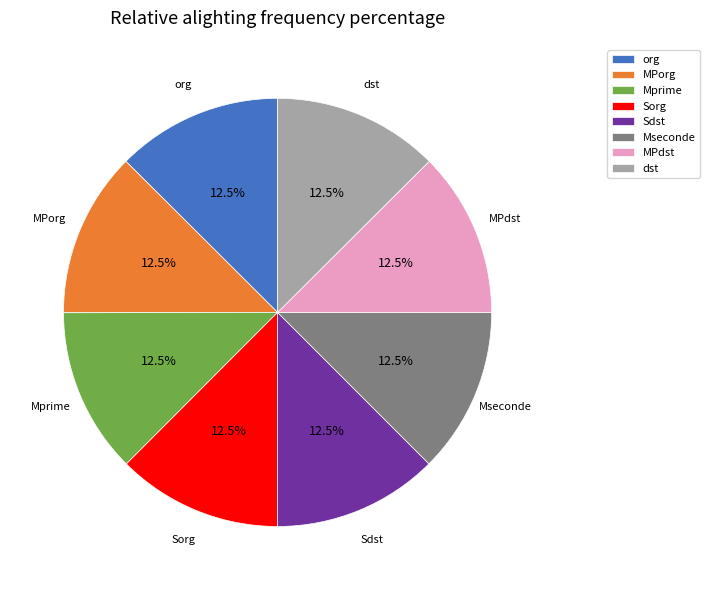

Approximately how many times larger is the value at Sorg compared to Mprime?

1.0